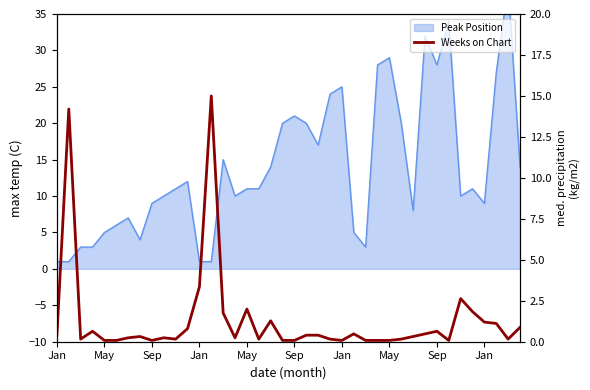

How many interior local valleys (lower than both neighbors) does the data have?

8